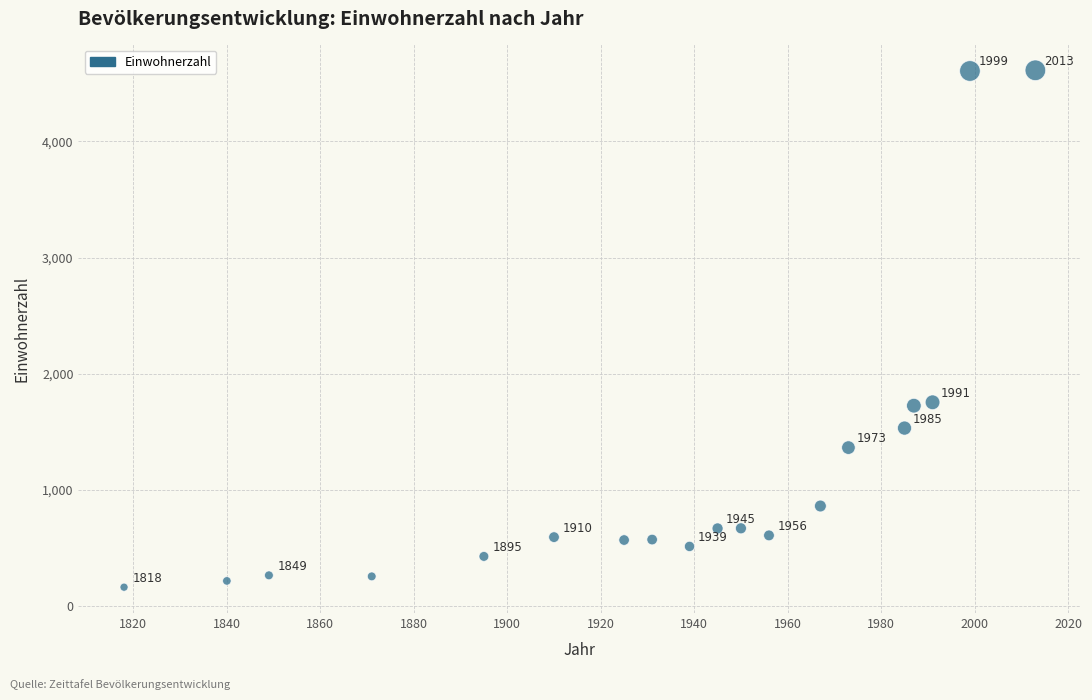

What Y value in the scatter plot is closest to 2387?

1754